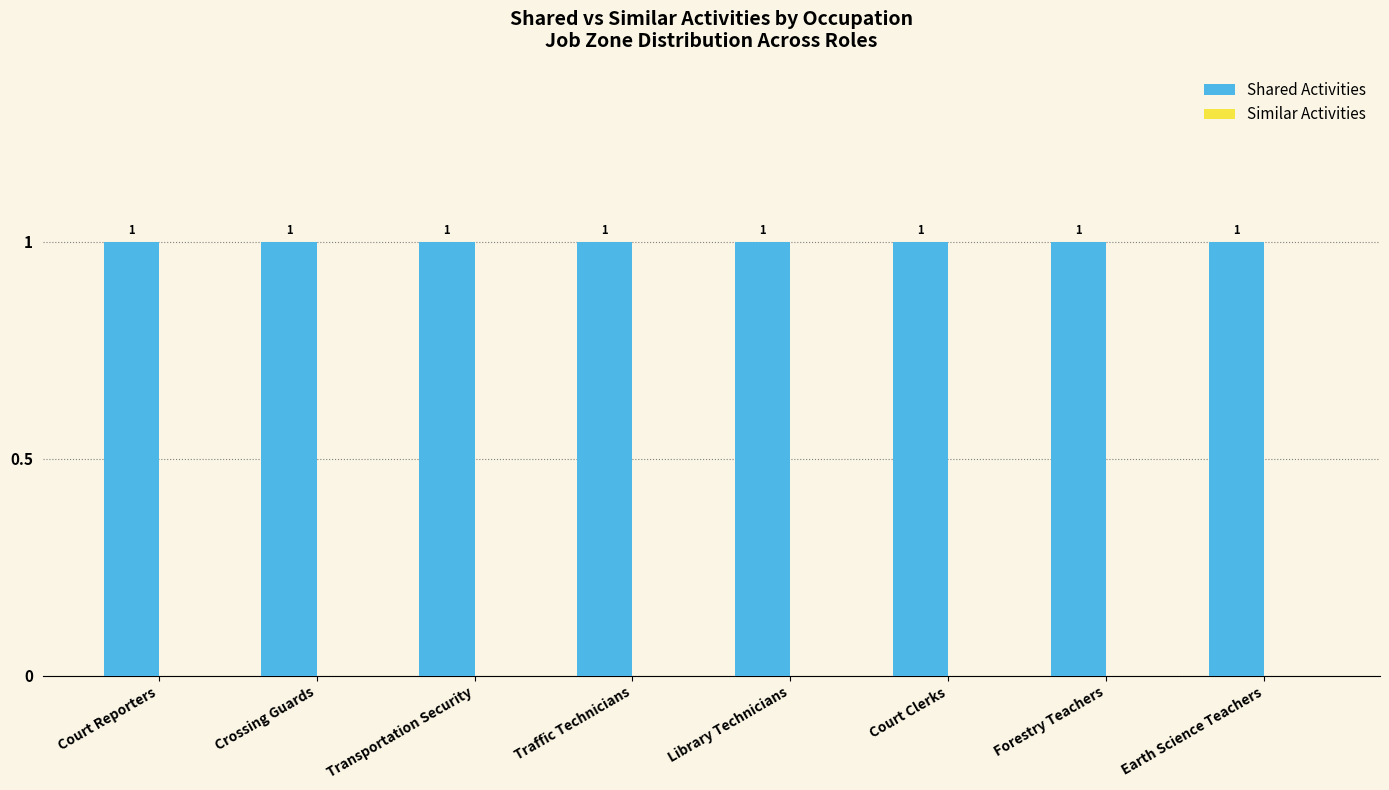

What is the label of the 5th bar from the right?

Traffic Technicians